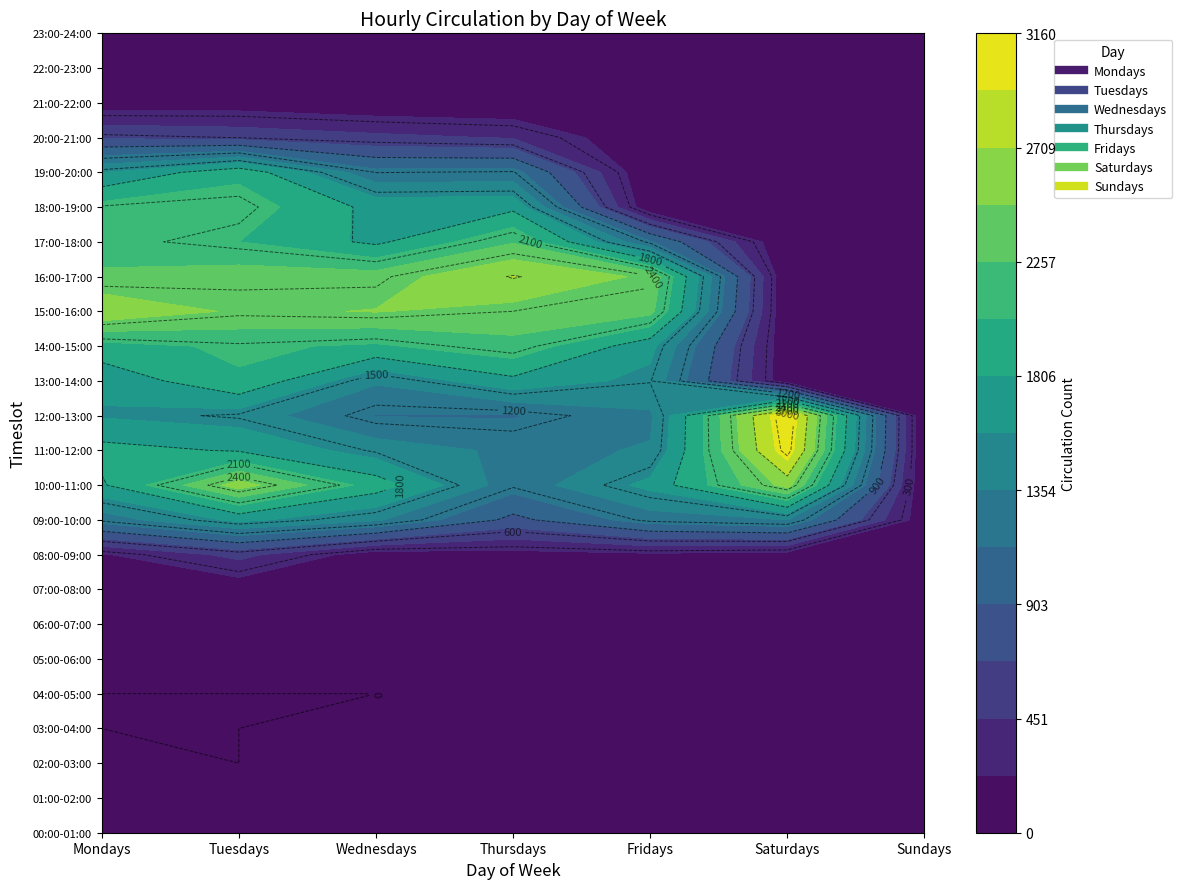

True or false: Sundays has a value of 31 at 17:00-18:00.

True